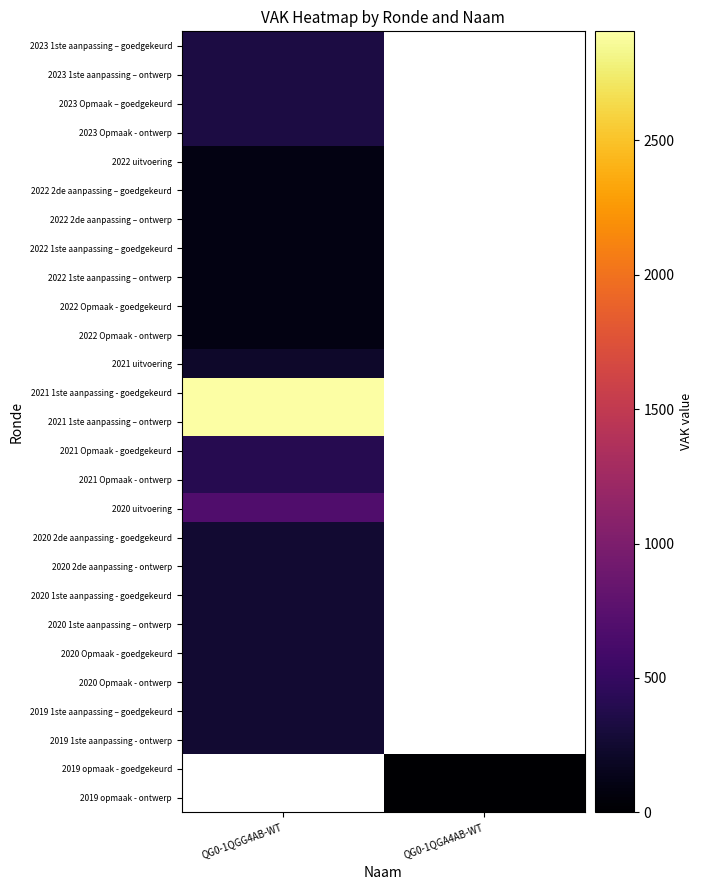

At which category does the chart reach its peak across all series?

QG0-1QGG4AB-WT